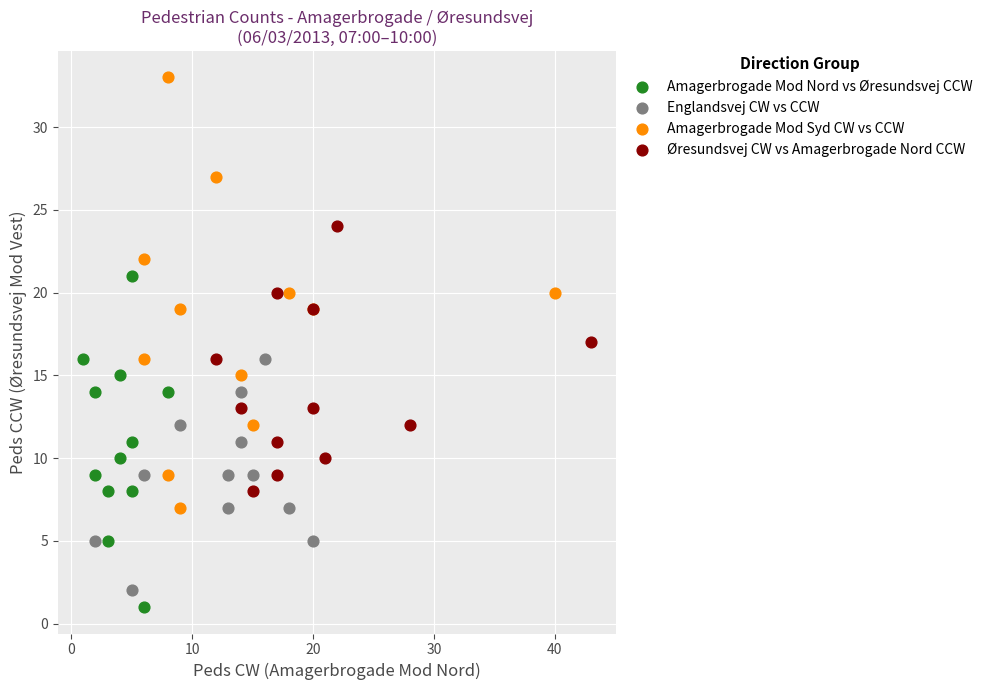

Which series has the largest Y range (max minus min)?

Amagerbrogade Mod Syd CW vs CCW